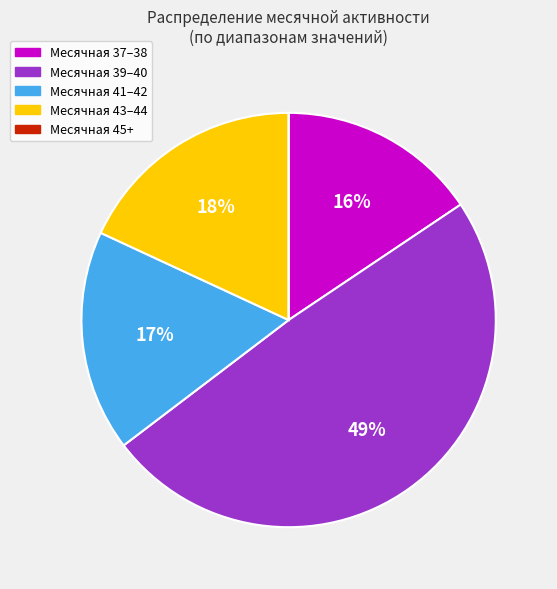

Which category has the biggest portion of the pie?

Месячная 39–40